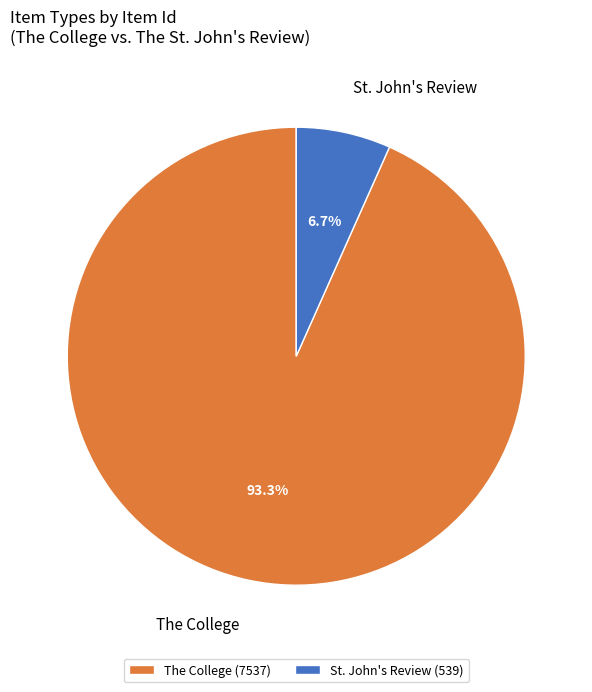

How many slices are in this pie chart?

2